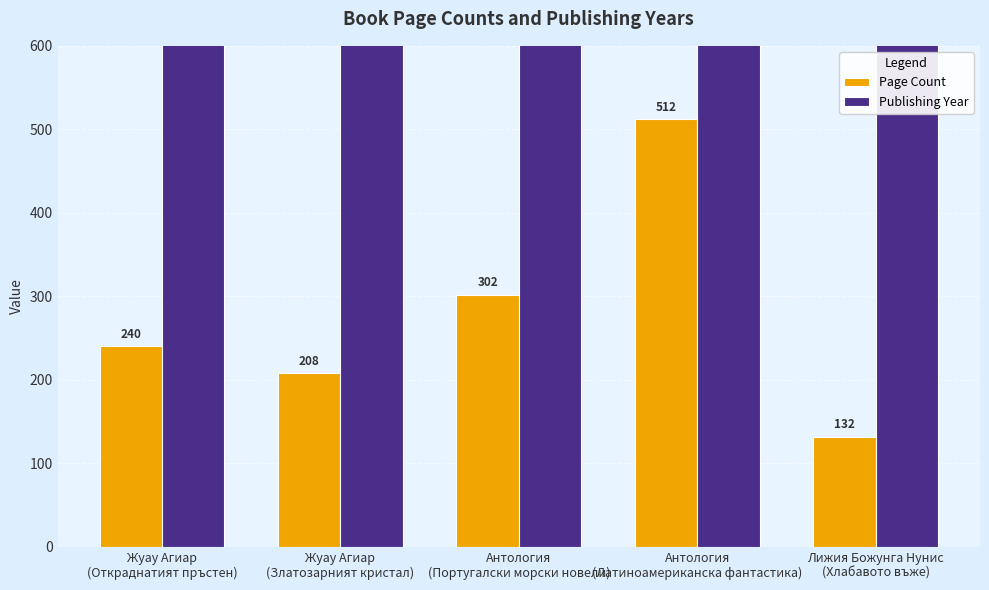

List the labels in order of Publishing Year value, smallest first.

Антология
(Португалски морски новели), Антология
(Латиноамериканска фантастика), Лижия Божунга Нунис
(Хлабавото въже), Жуау Агиар
(Откраднатият пръстен), Жуау Агиар
(Златозарният кристал)